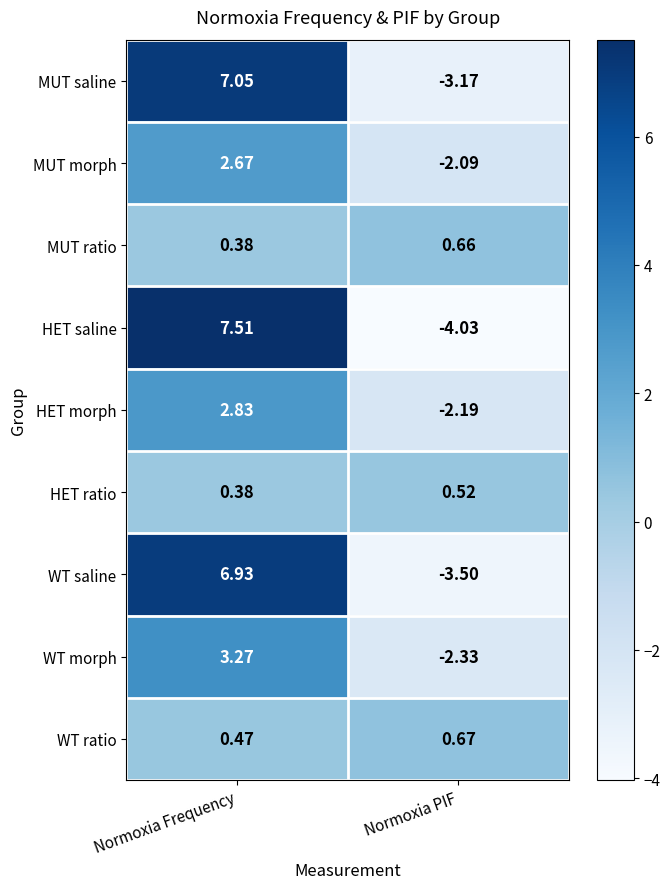

Between Normoxia Frequency and Normoxia PIF, which series saw the biggest shift?

HET saline